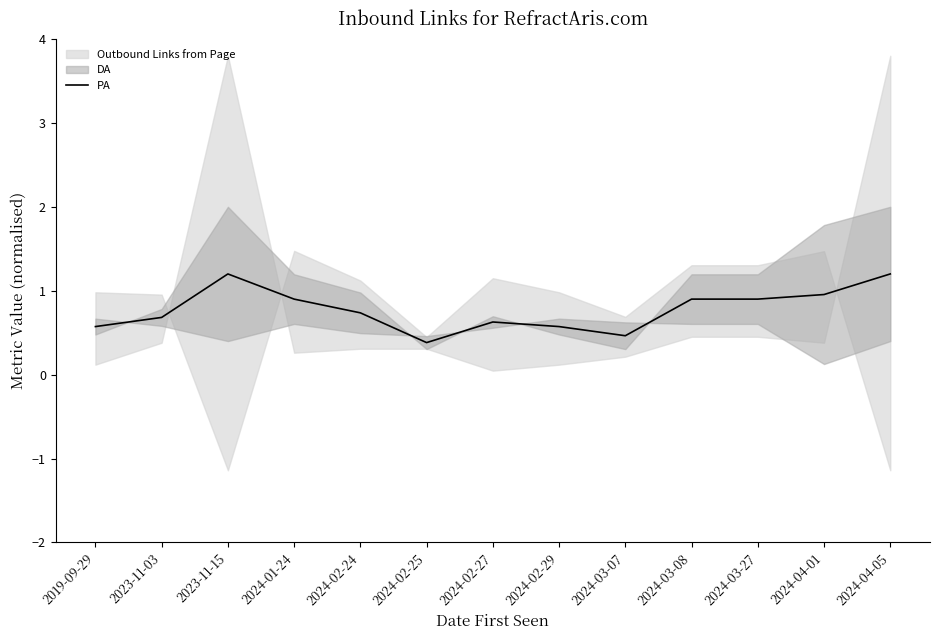

Which category has the highest value across all series?

2023-11-15